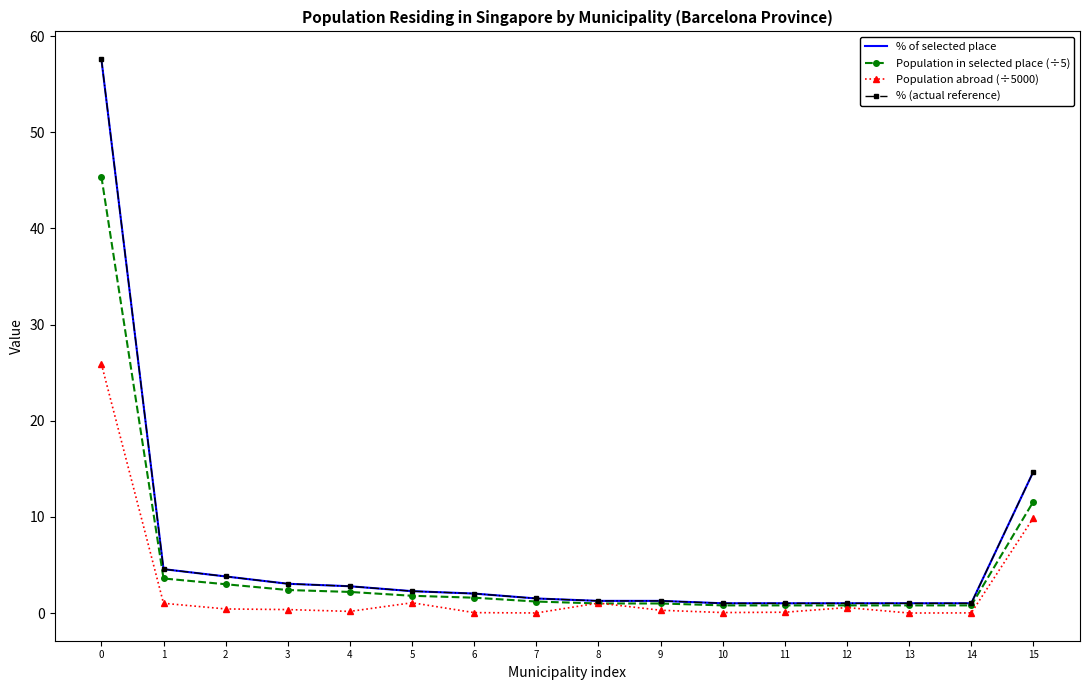

True or false: Population in selected place (÷5) and % of selected place cross at least once.

False